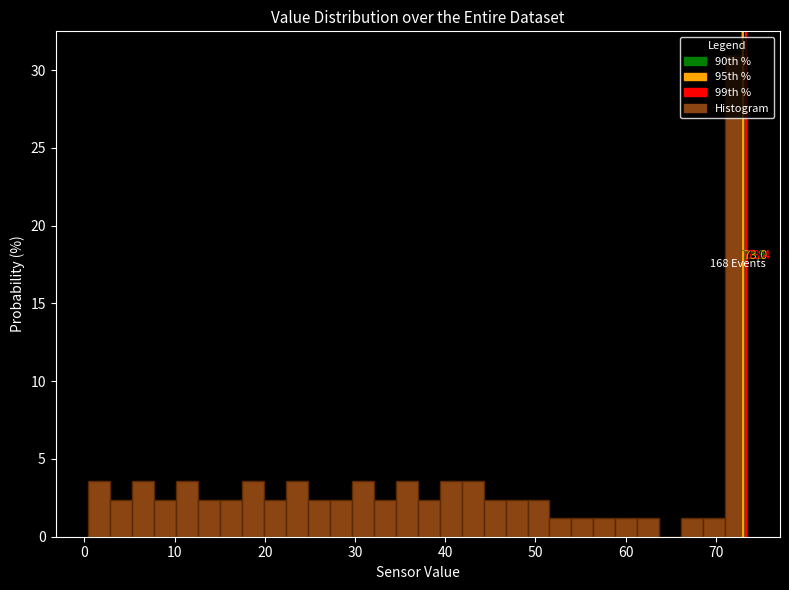

Read against the x-axis, roughly where is the centre of the tallest bar?

72